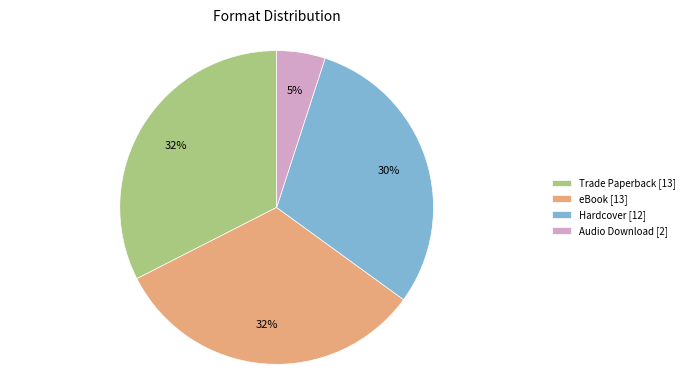

Between Trade Paperback [13] and Audio Download [2], which is larger?

Trade Paperback [13]